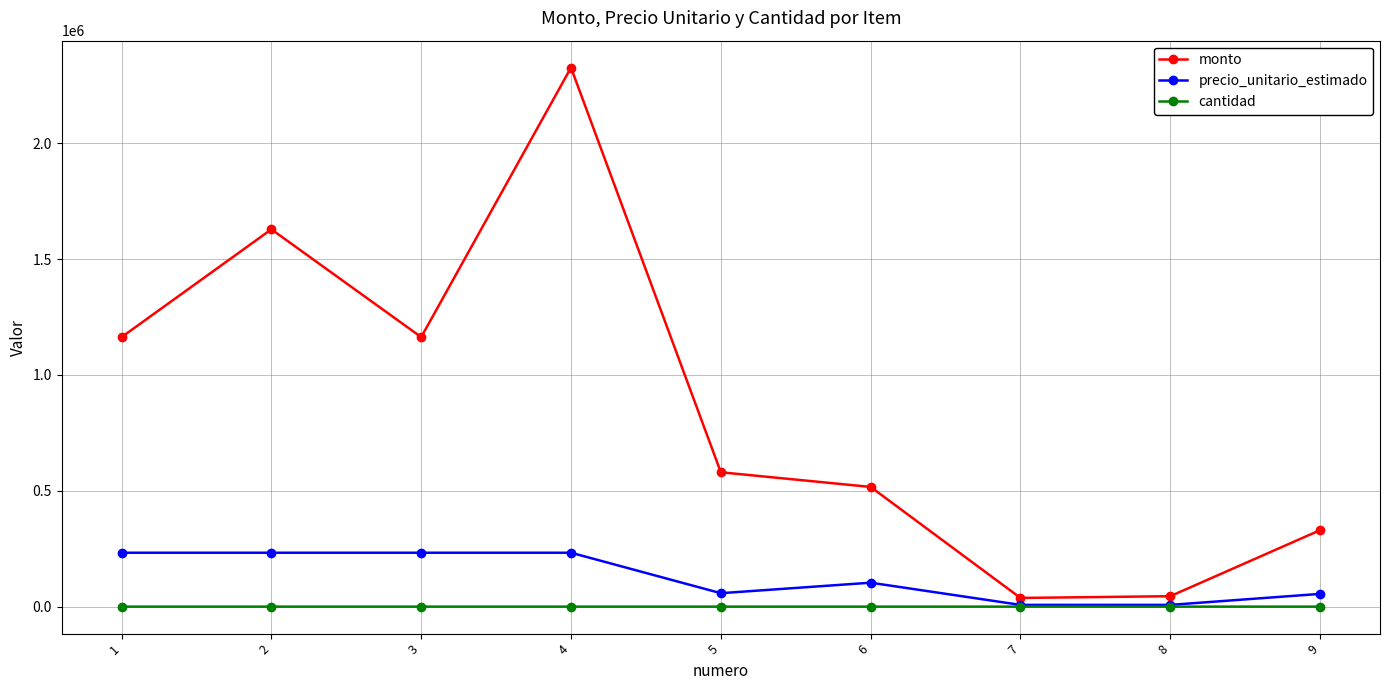

What is the value of the monto point at the 9th from the left?

330000